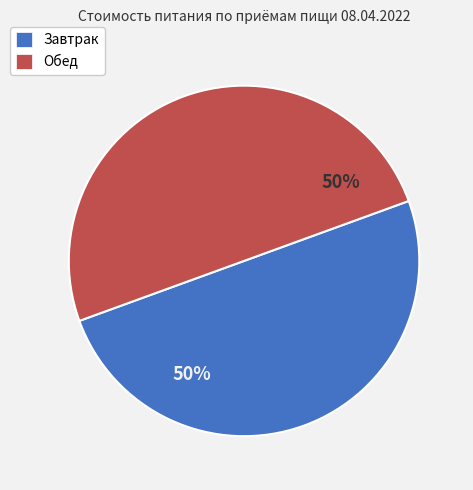

The Завтрак slice represents 41% of the pie. True or false?

False